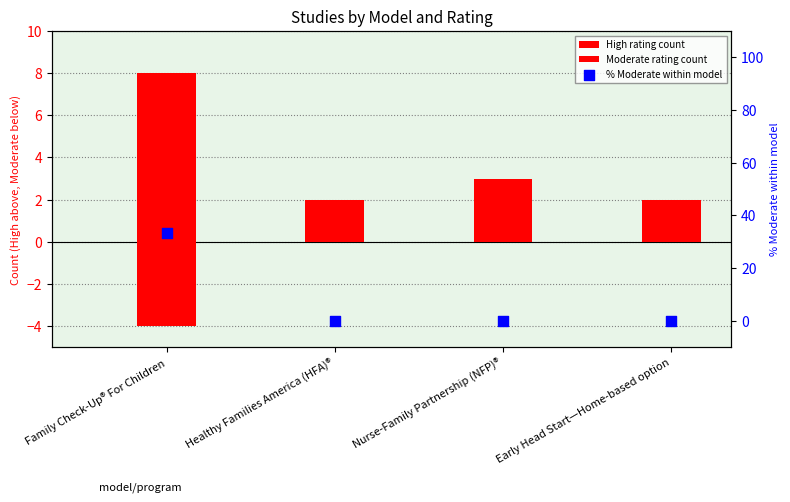

Which series has the largest total across all categories?

% Moderate within model